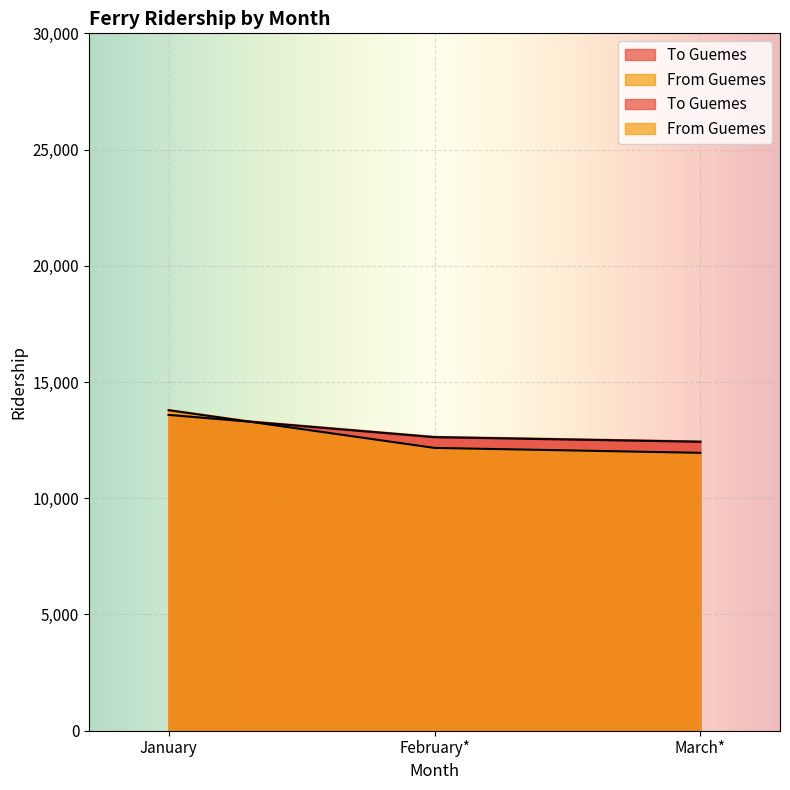

Rank the series by their maximum value, from highest to lowest.

From Guemes, To Guemes